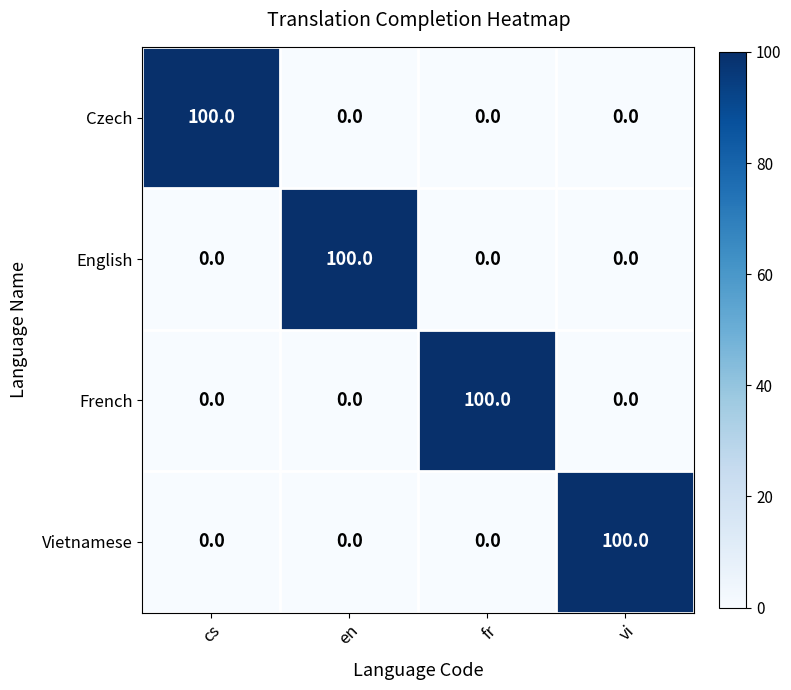

At how many categories does at least one series exceed 44?

4